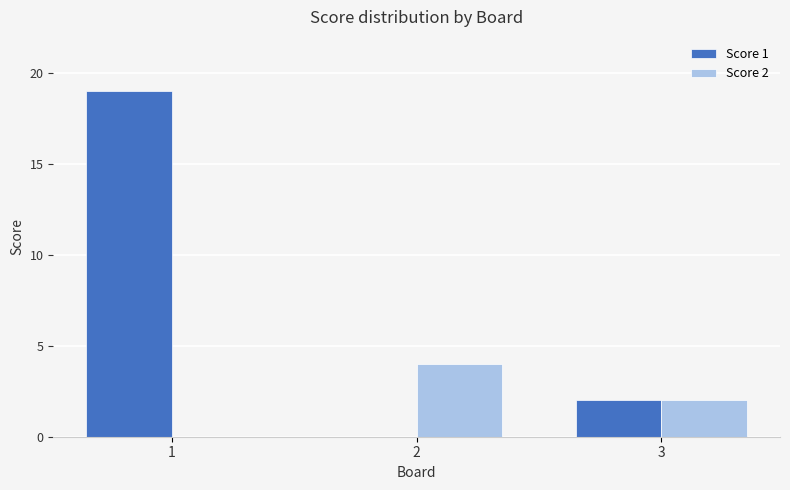

What is the sum of all Score 2 values?

6